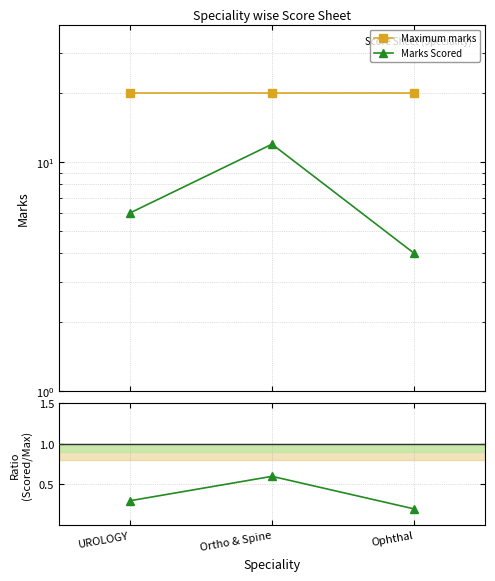

How many lines are shown in the chart?

3